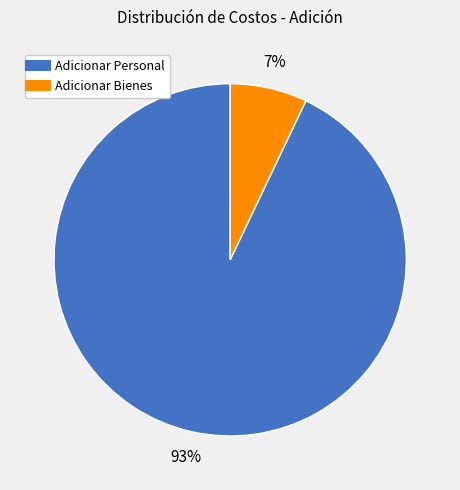

Which category has the biggest portion of the pie?

Adicionar Personal